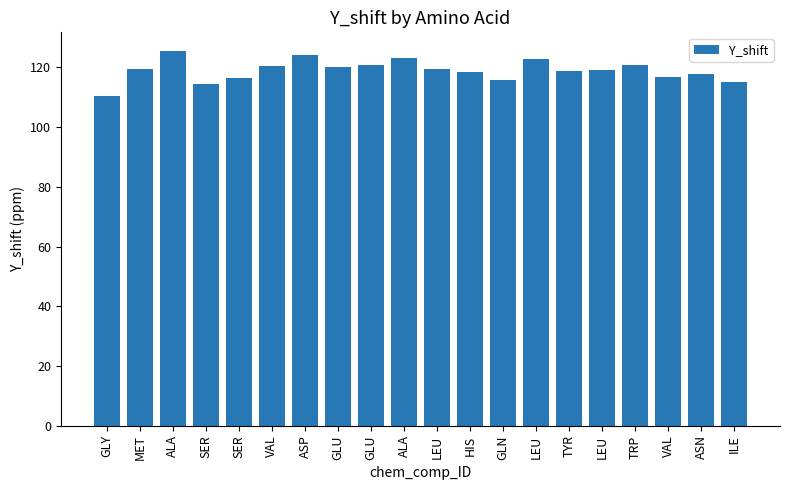

Count the number of data series in this chart.

1